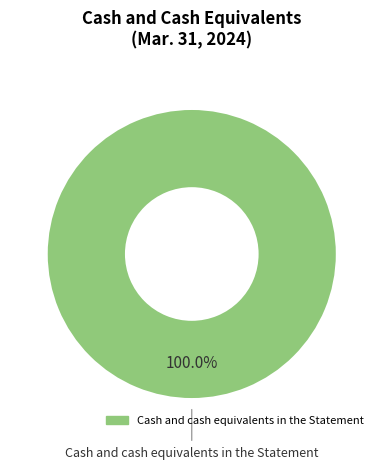

What percentage is the Cash and cash equivalents in the Statement slice, to the nearest percent?

100%